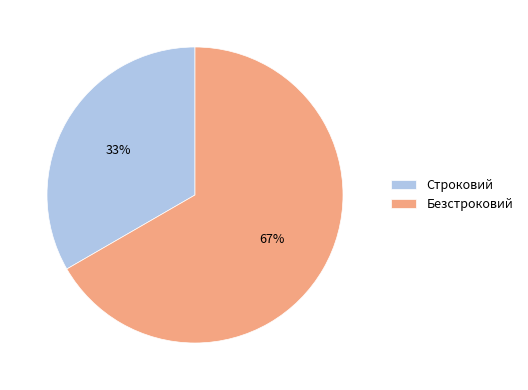

Count the number of slices in the pie.

2